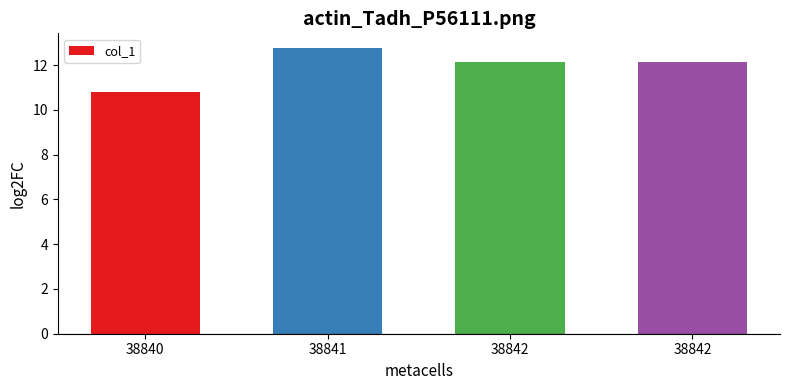

What is the ratio of the value at 38840 to the value at 38842?

0.9